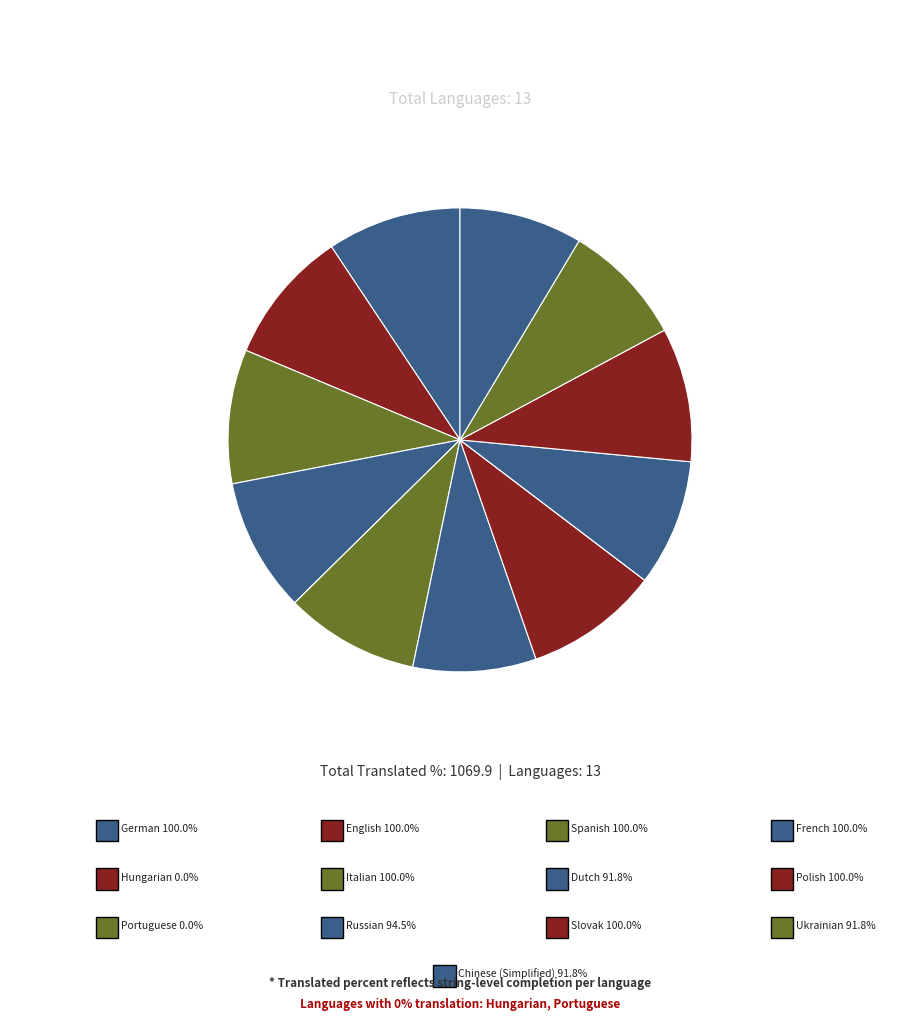

How many slices are in this pie chart?

13